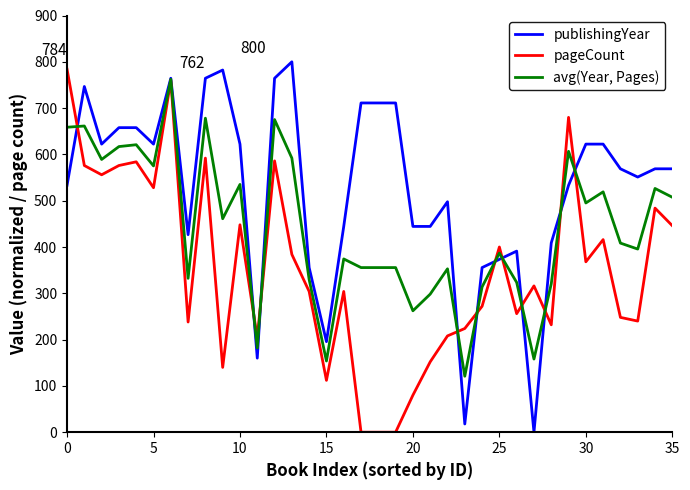

List the series in order of their overall mean, highest first.

publishingYear, avg(Year, Pages), pageCount